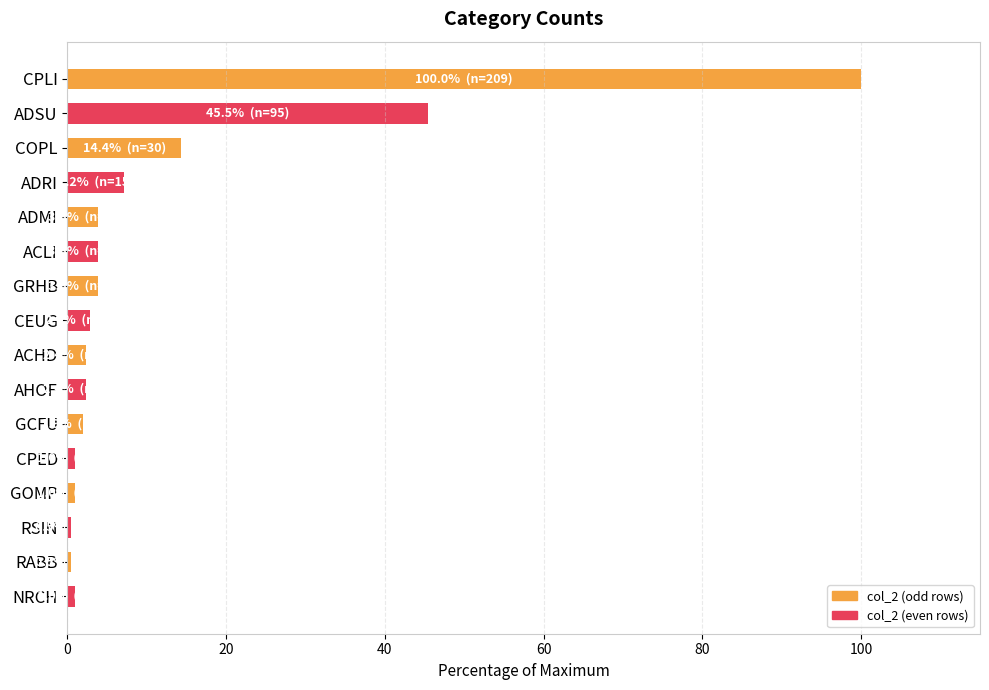

True or false: the data shows 3.8 at ACLI.

True